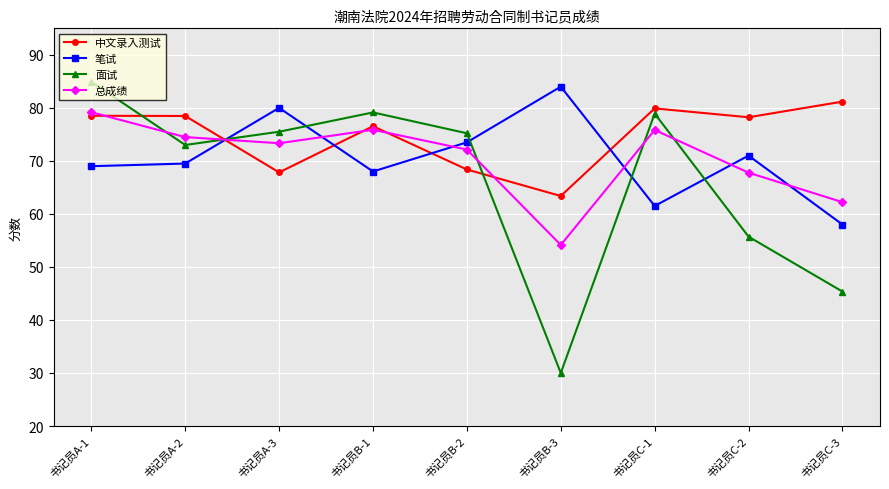

What is the minimum value for 面试?

30.0